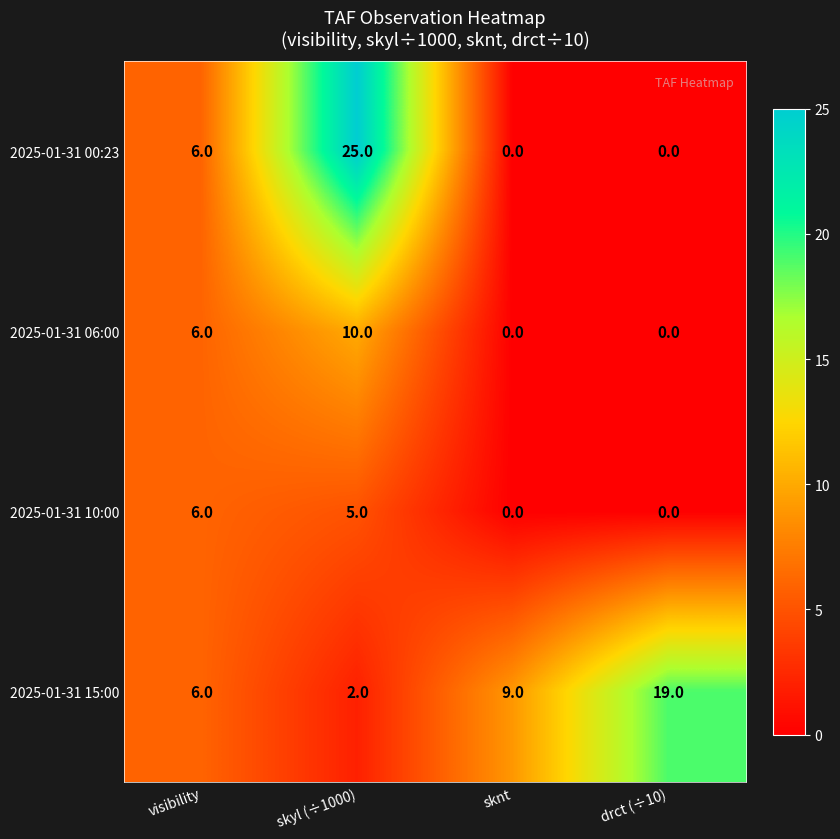

Is it true that 2025-01-31 15:00 equals 1 at skyl (÷1000)?

False